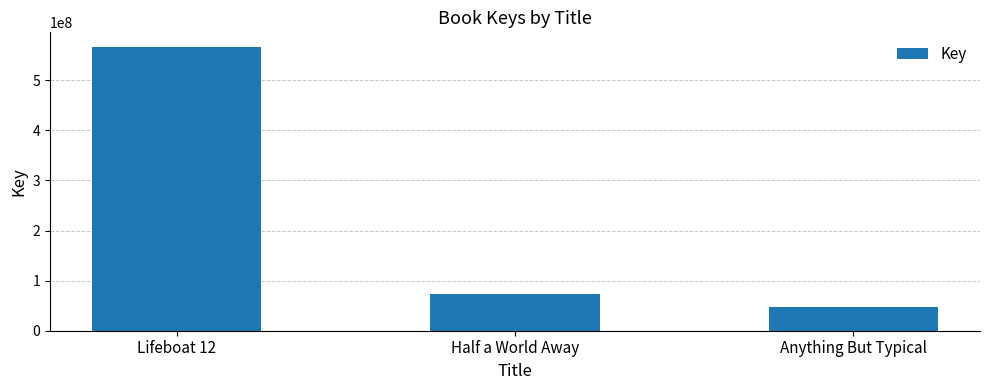

Read the value at Anything But Typical, to the nearest 100.

46593600